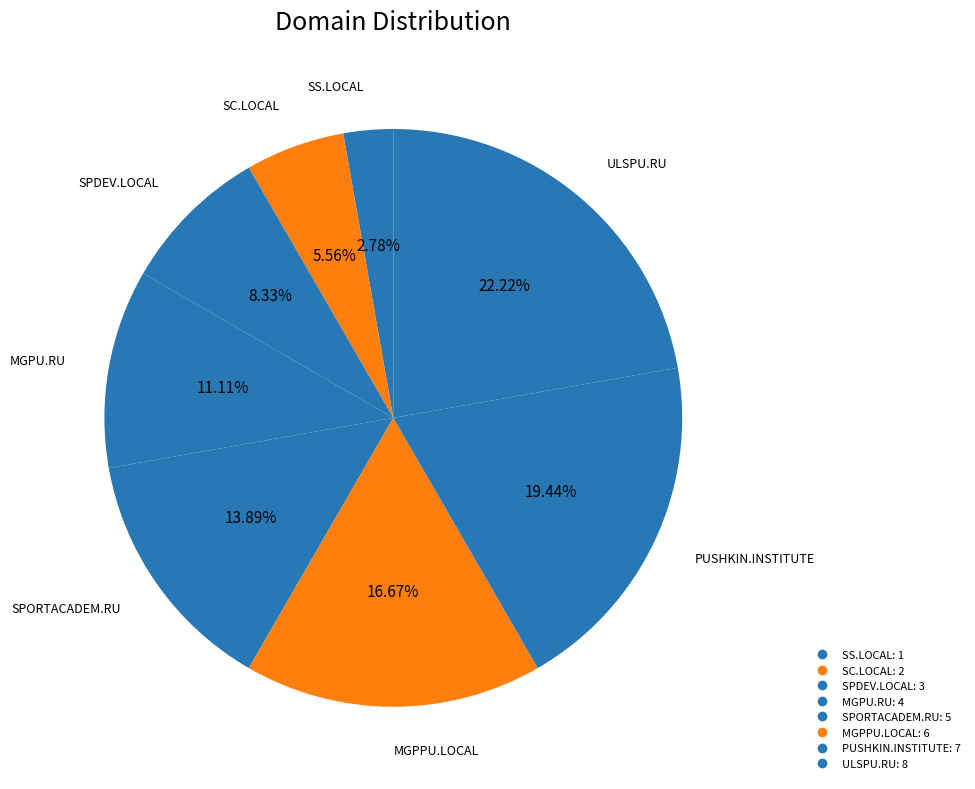

Which has a higher value, SPDEV.LOCAL or PUSHKIN.INSTITUTE?

PUSHKIN.INSTITUTE